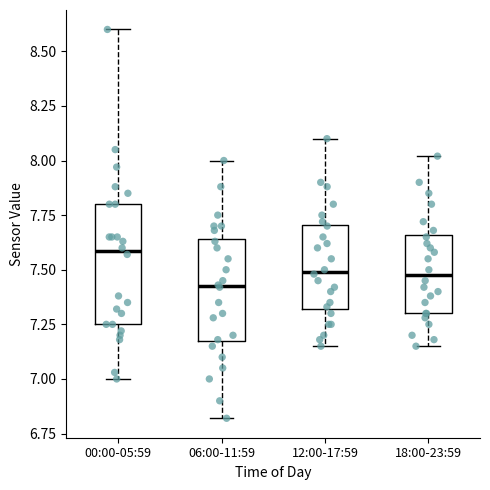

Which box is the tallest, from its lower edge to its upper edge?

00:00-05:59